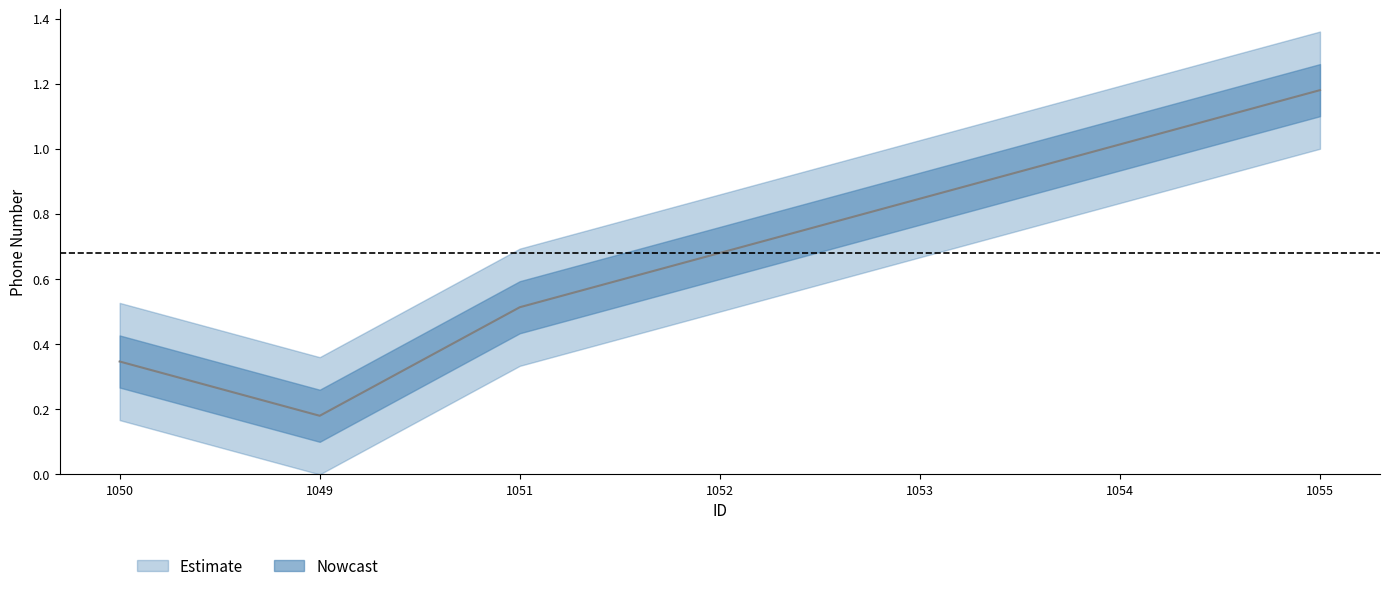

What is the average value?

0.7